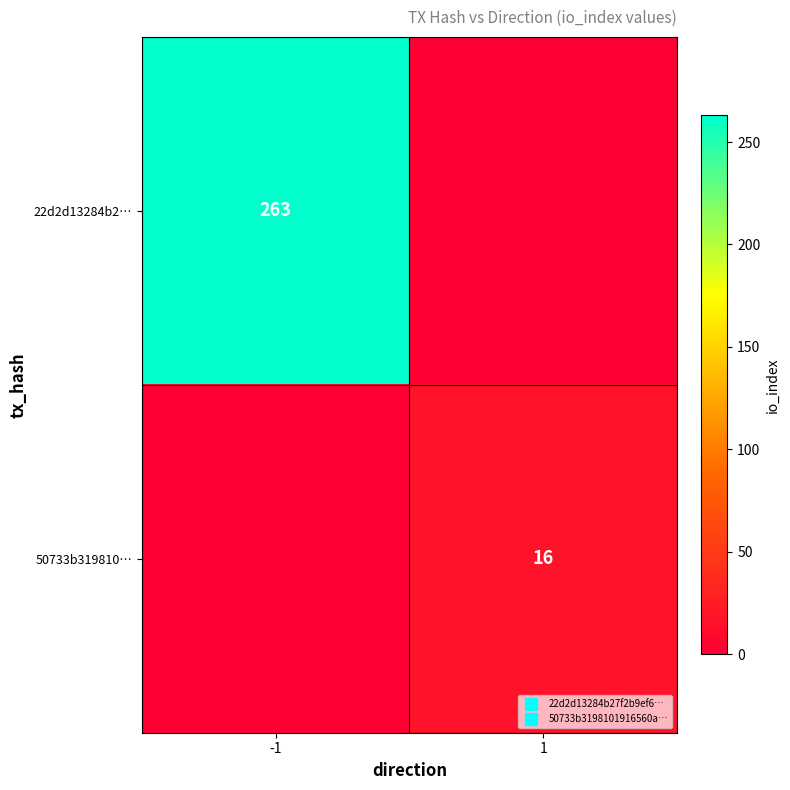

What is the spread (max minus min) of values at 1?

16